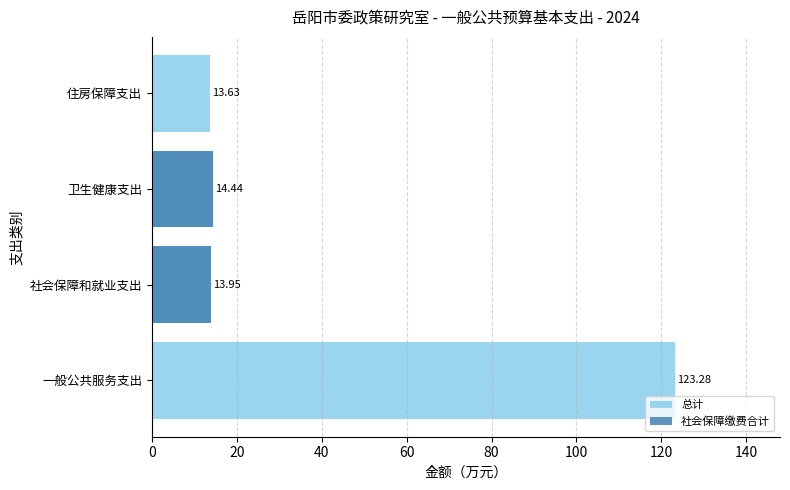

Between 一般公共服务支出 and 住房保障支出, which series saw the biggest shift?

总计